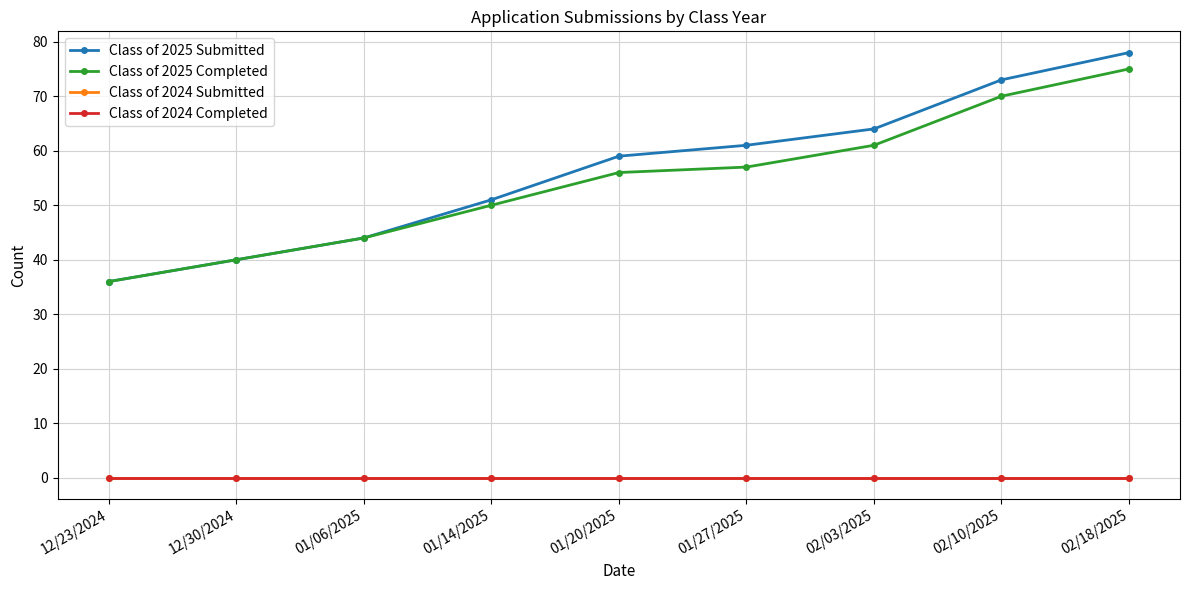

Does the chart have visible grid lines?

Yes